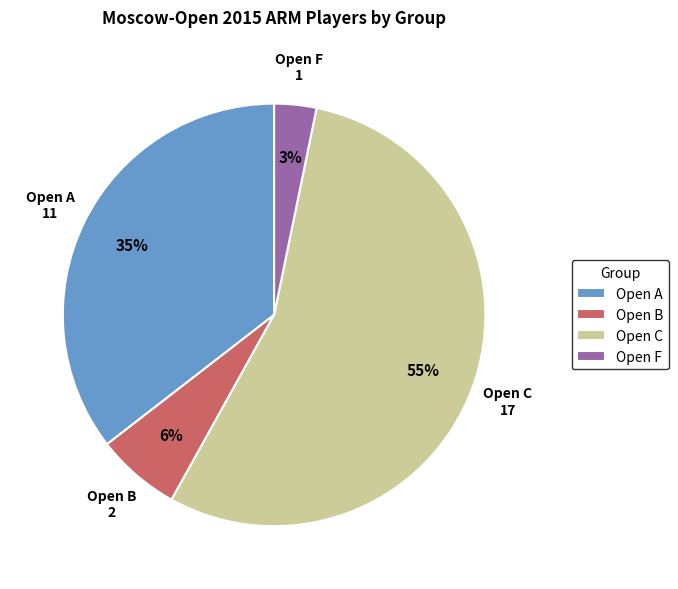

How many segments does this pie chart have?

4